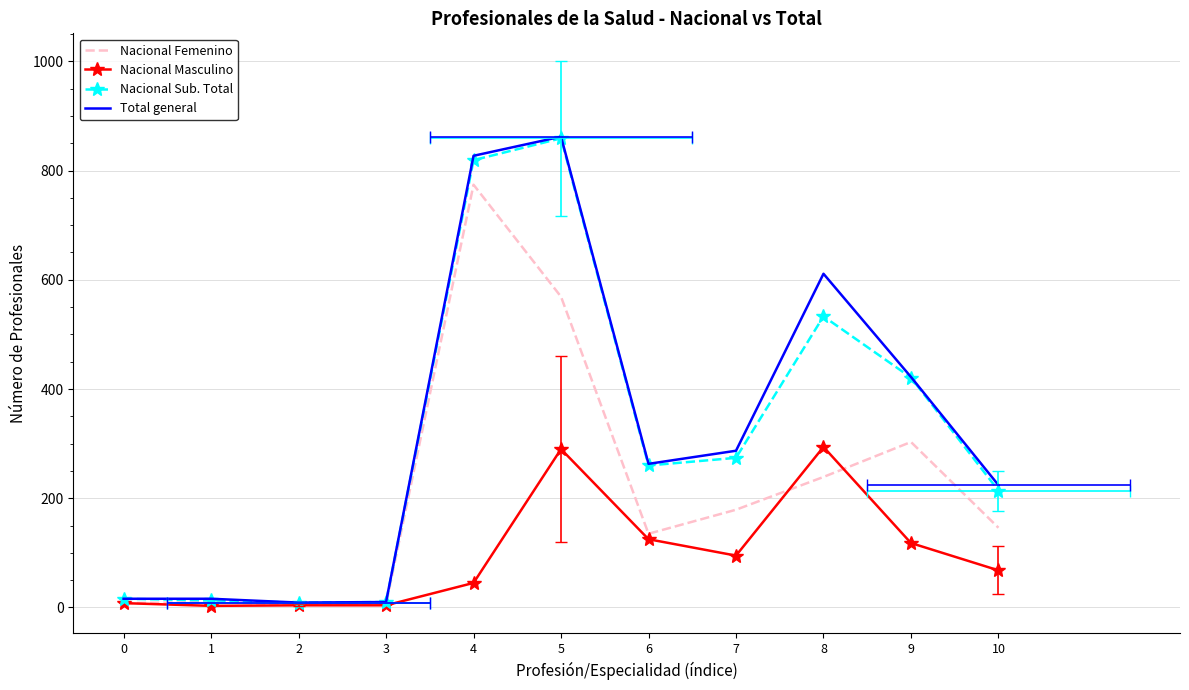

Which series has the widest spread of values?

Total general